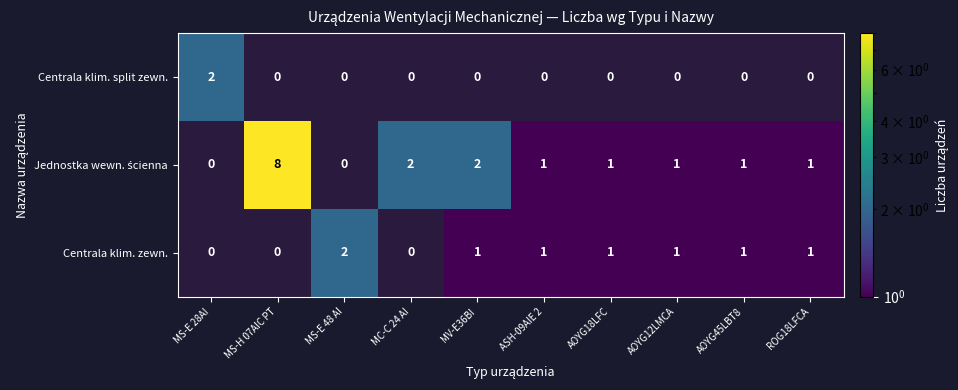

Between ASH-09AIE 2 and AOYG18LFC, which is larger?

AOYG18LFC